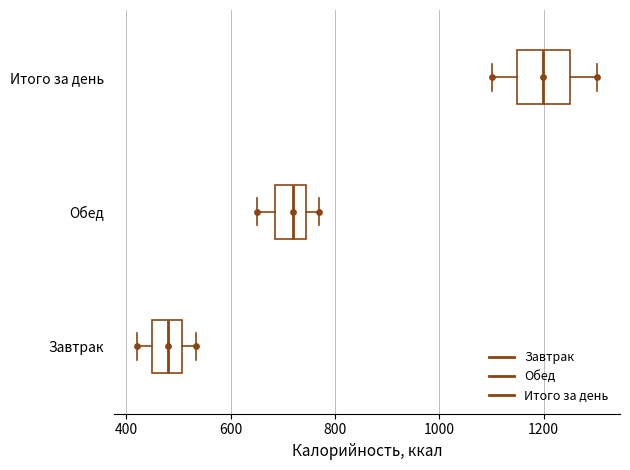

Where is the right edge of the box for Итого за день on the x-axis? The values are not printed on the chart, so give them approximately, as read against the axis.

1260